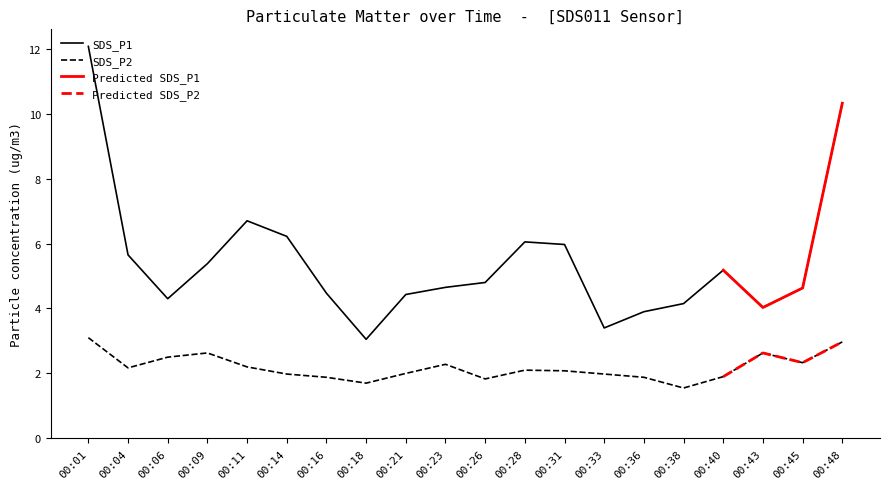

What is the difference between the maximum and second lowest values in the SDS_P2 series?

1.4